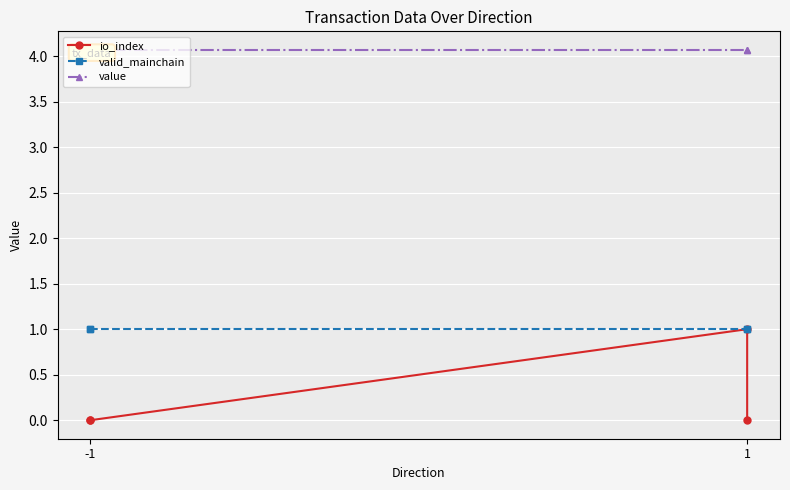

Rank the series by their average value, from highest to lowest.

value, valid_mainchain, io_index